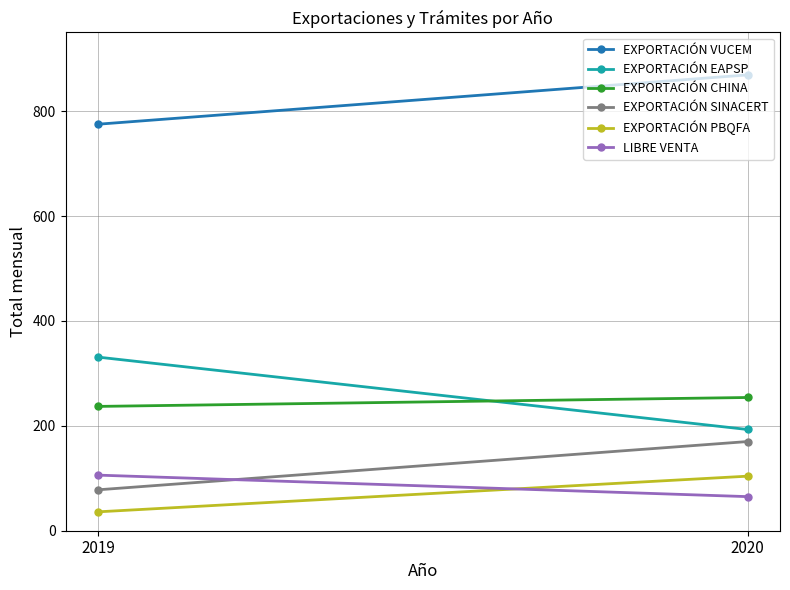

What is the lowest value of the EXPORTACIÓN SINACERT series?

78